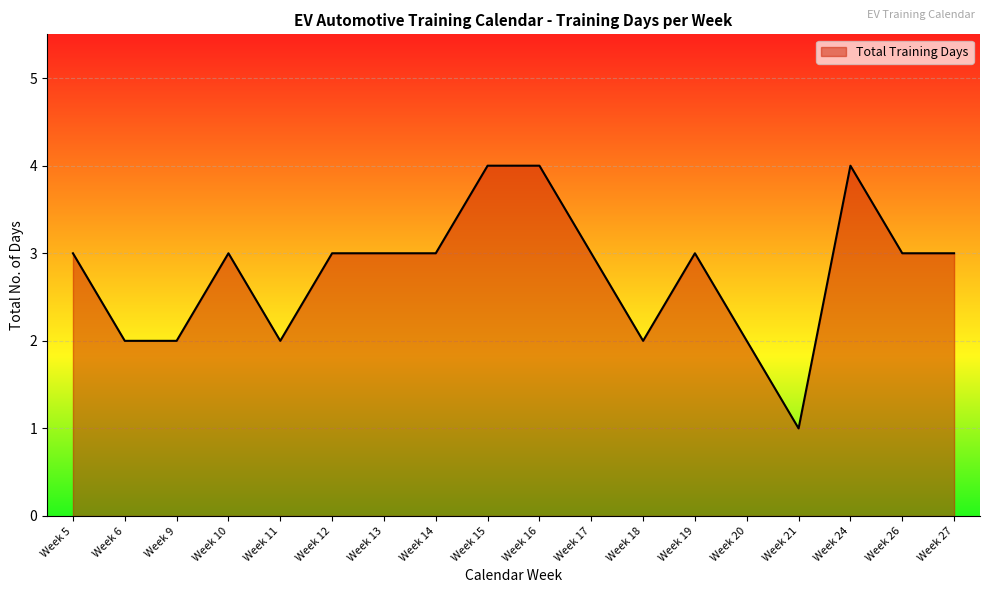

Which has a higher value, Week 15 or Week 17?

Week 15